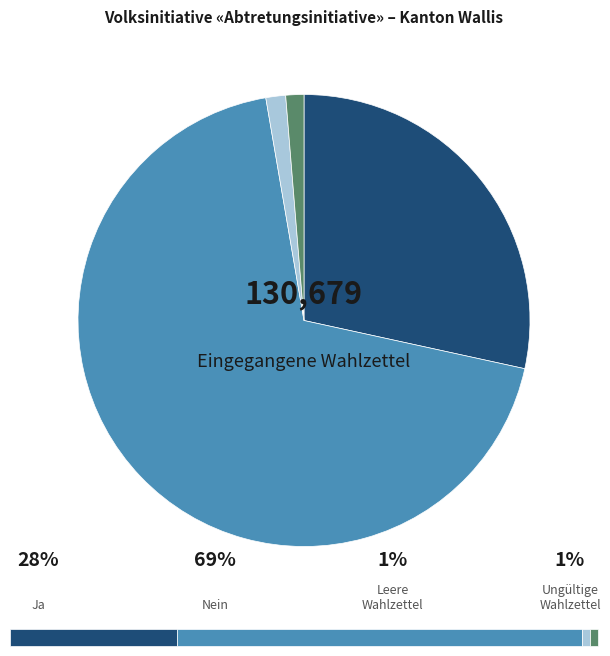

Is there any slice that represents more than half of the pie?

Yes